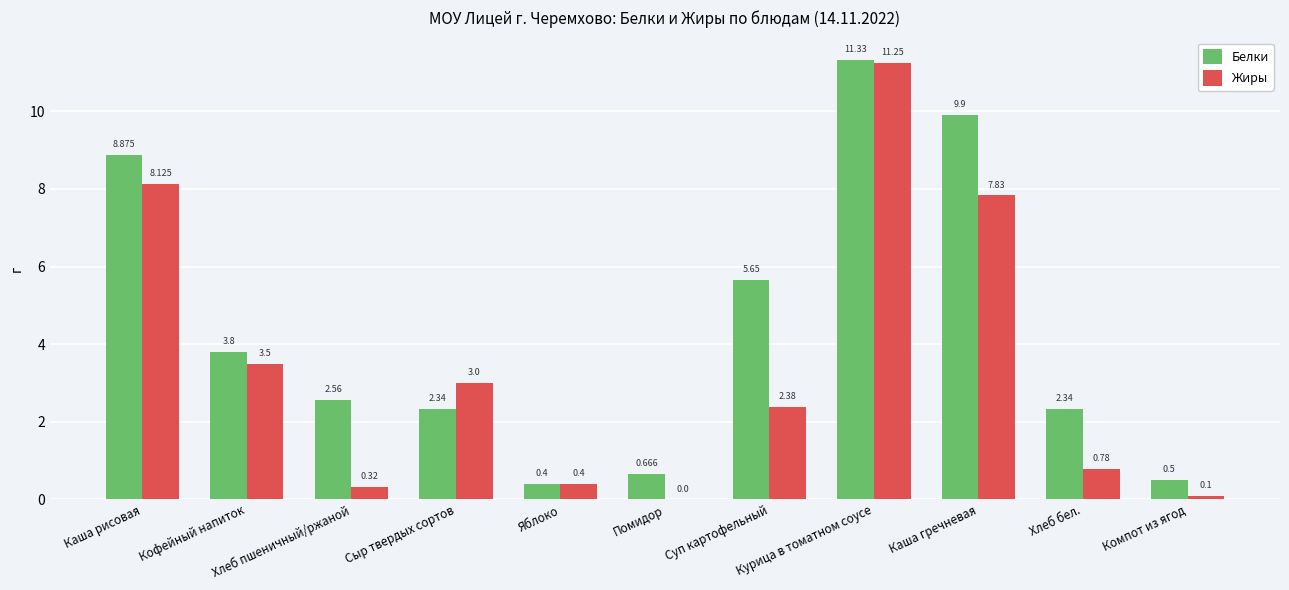

How many positive values does the Жиры series have?

10